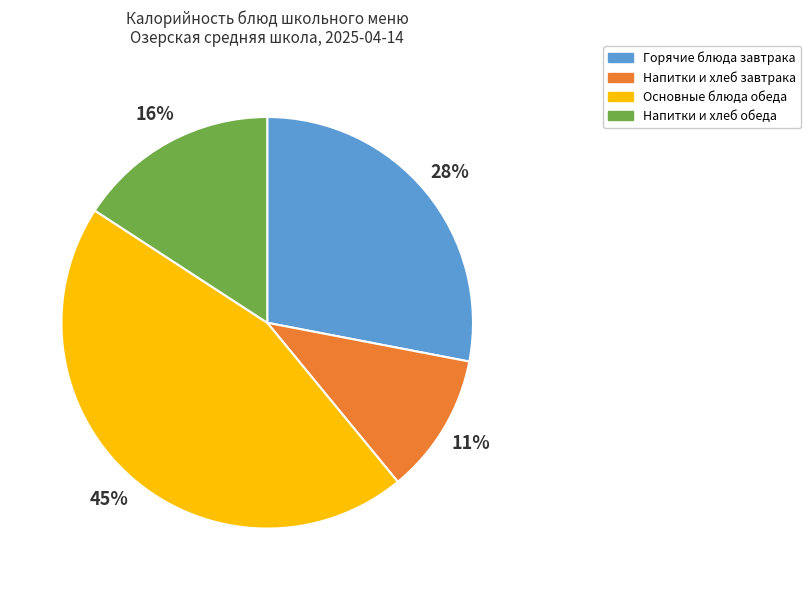

To the nearest percent, what portion does Напитки и хлеб обеда represent?

16%